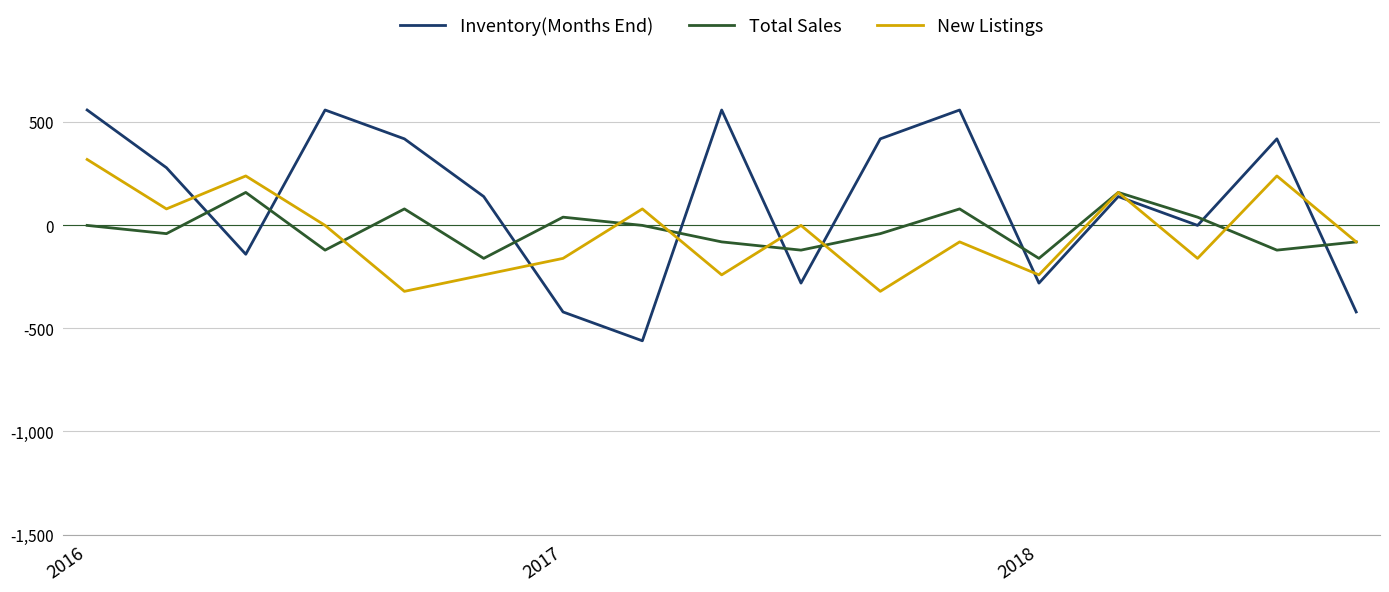

Which series has the largest range (max minus min)?

Inventory(Months End)